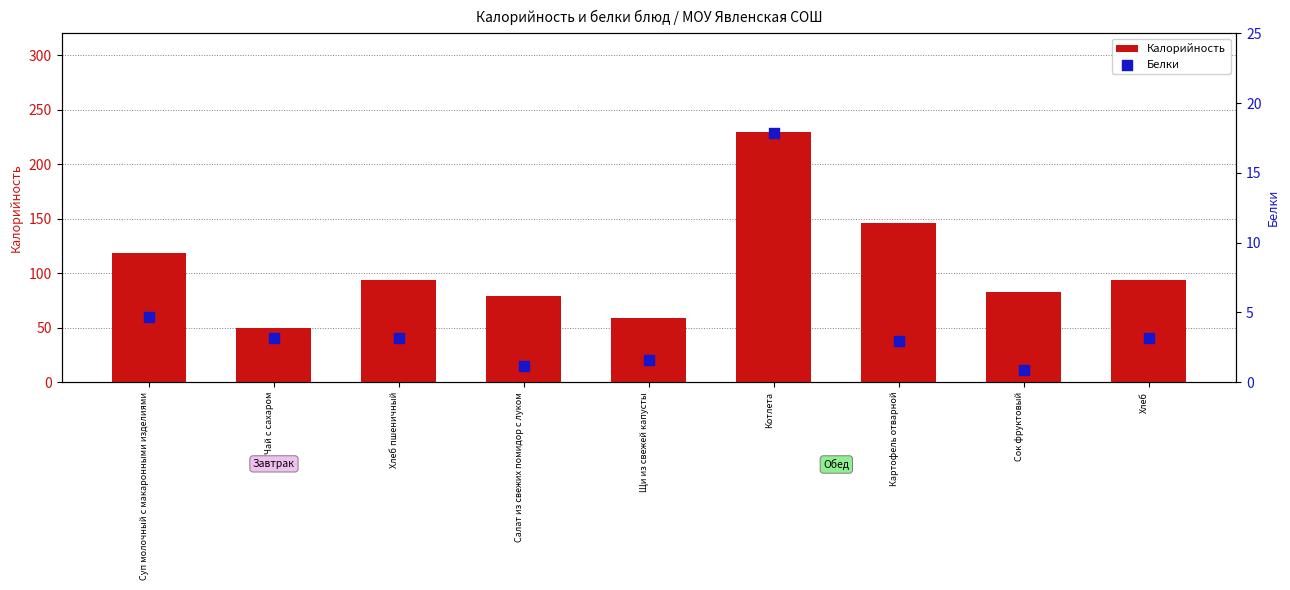

Which series contains the lowest Y value?

Белки